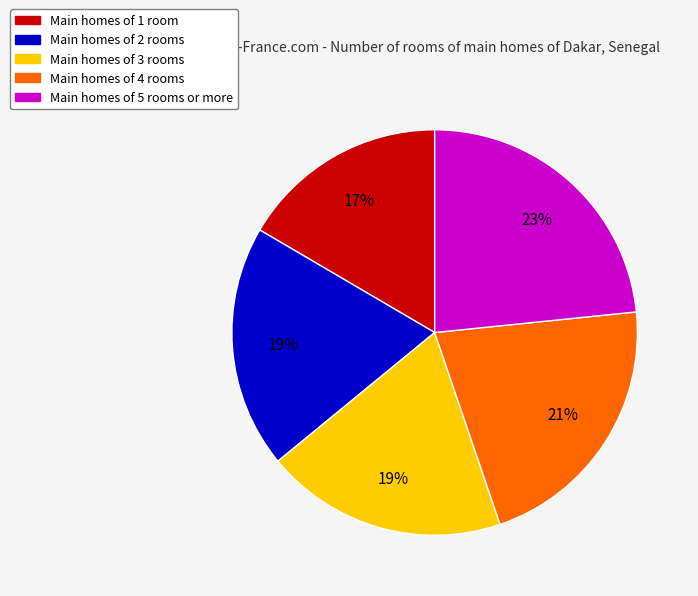

To the nearest percent, what is the average slice percentage?

20%